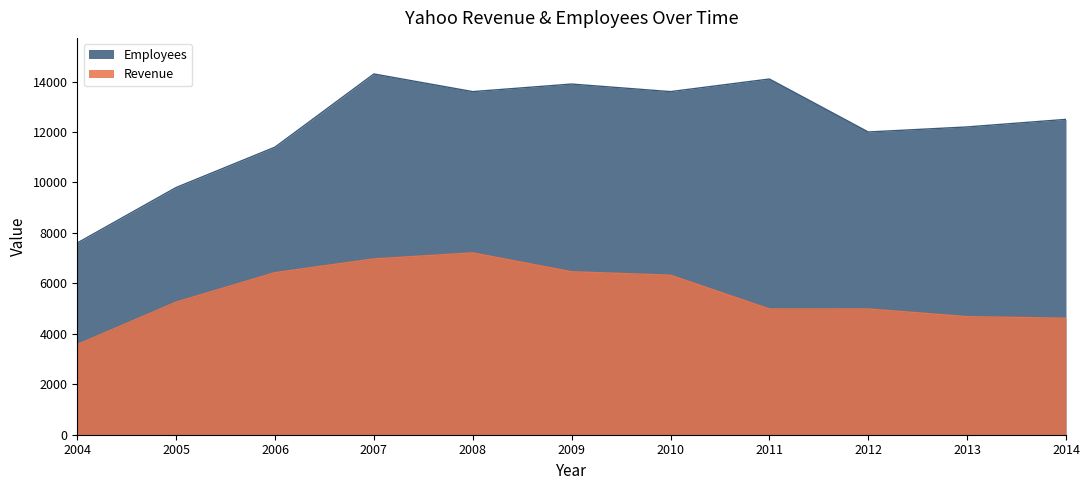

At which label is Revenue closest to 5391?

2005